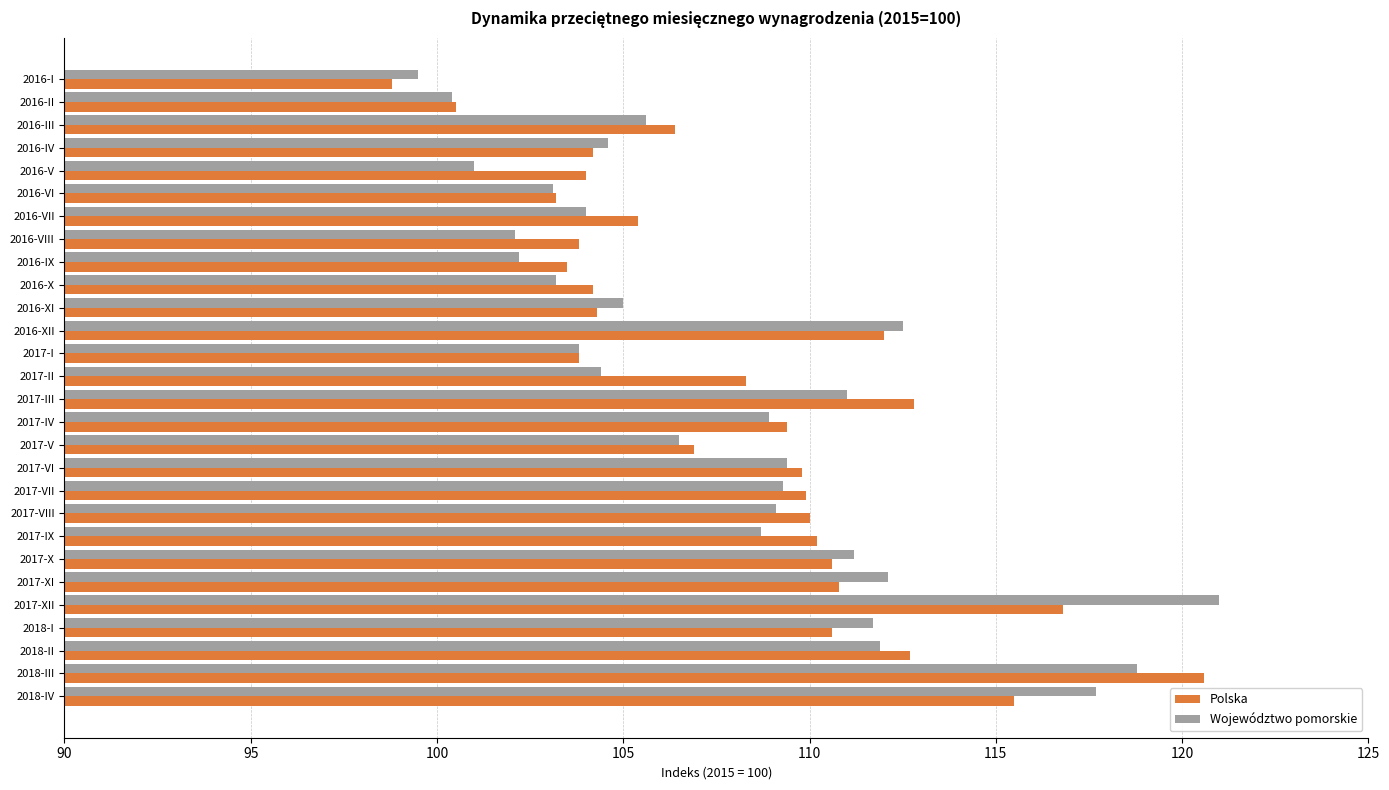

How many values in the Województwo pomorskie series are below 108?

14